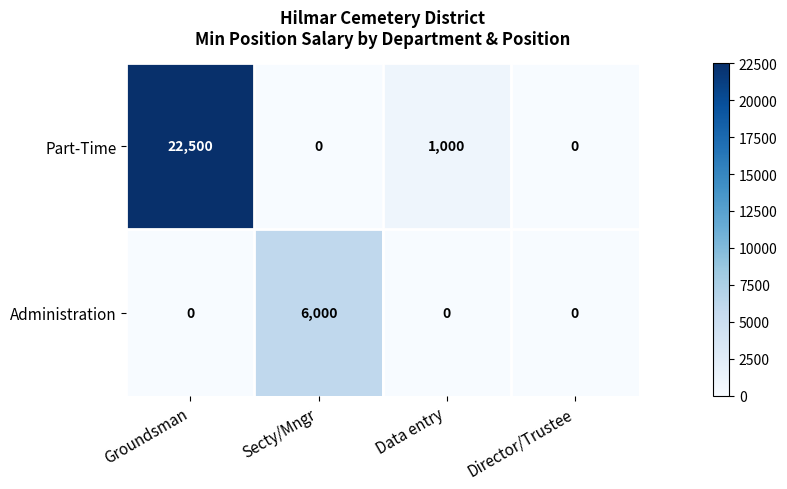

Which series has the largest total across all categories?

Part-Time